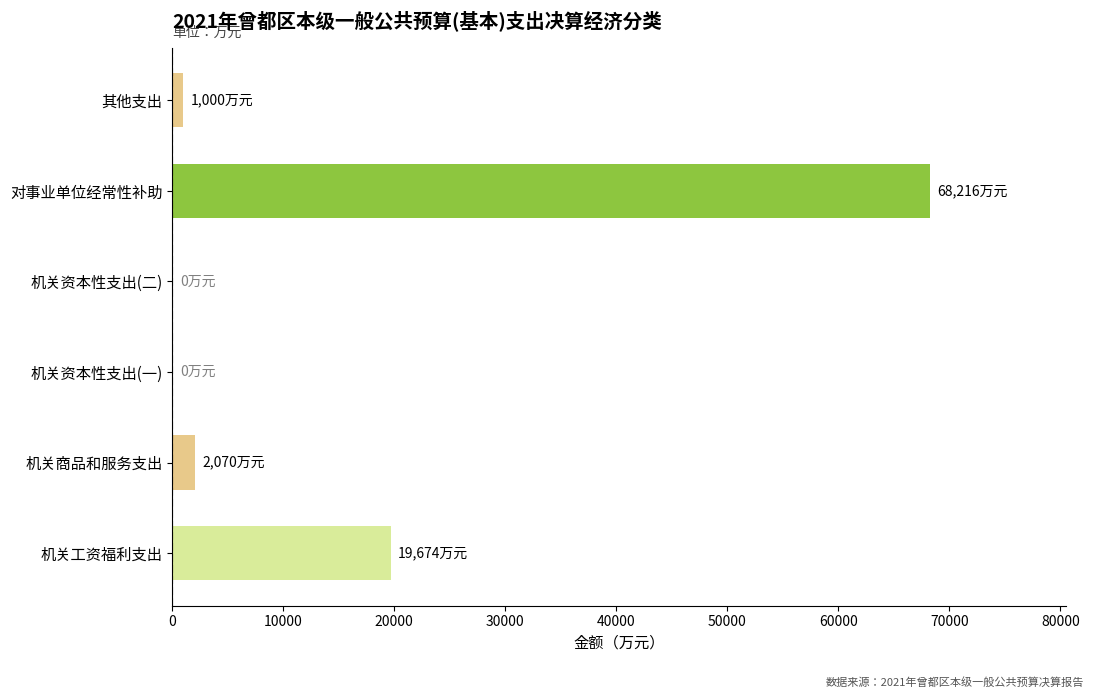

Are the bars horizontal?

Yes